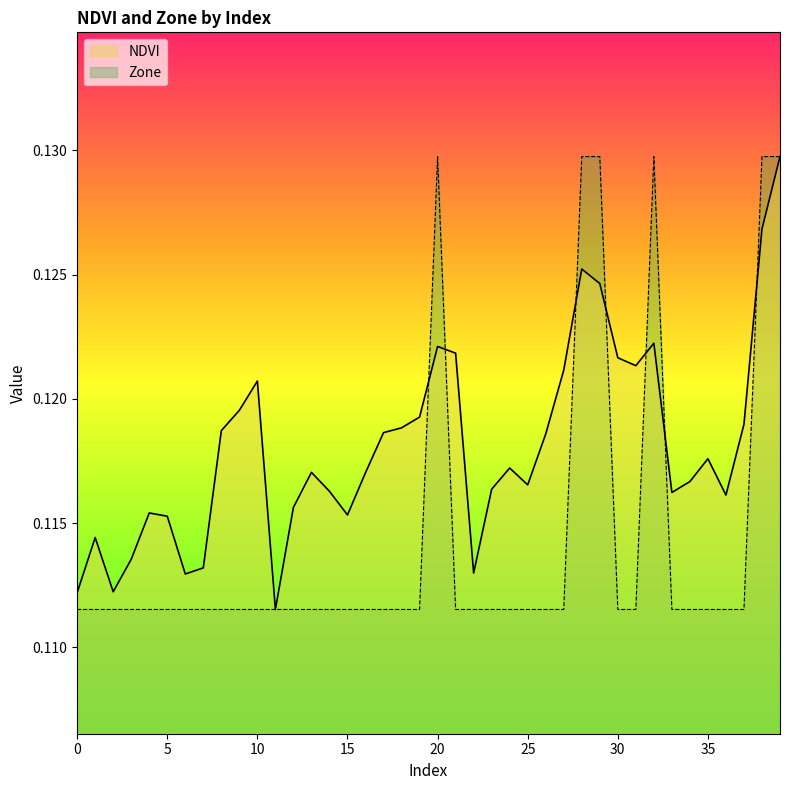

What are all the series names shown in the legend?

NDVI, Zone